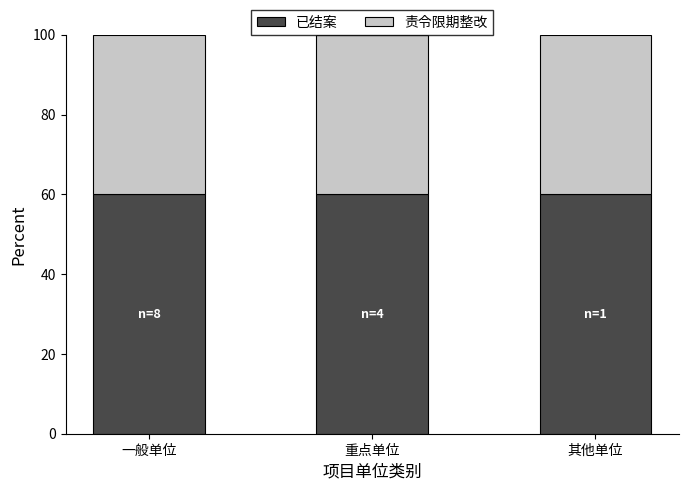

True or false: 已结案 has a value of 60 at 一般单位.

True